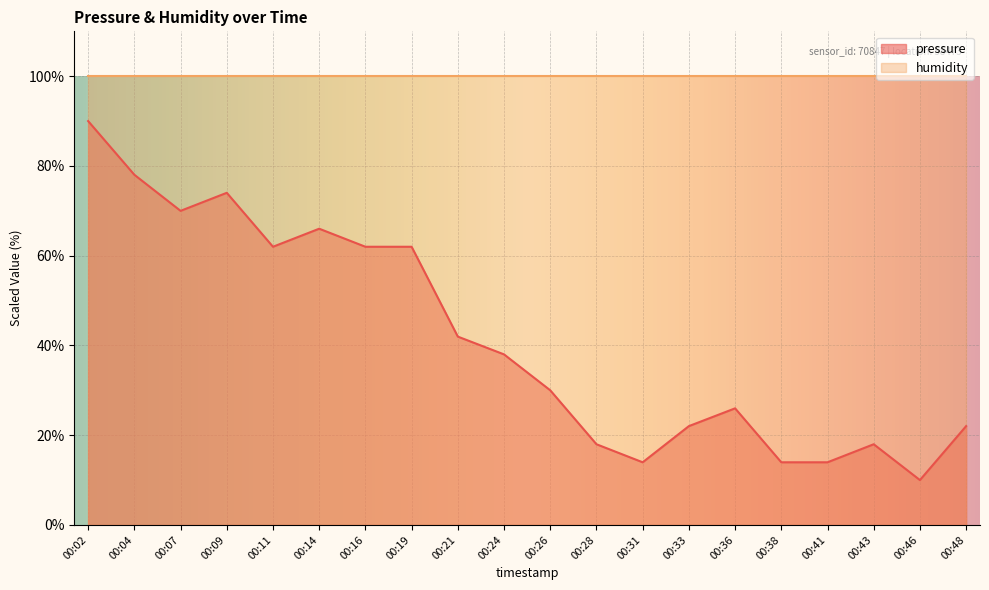

What is the difference between the values at 00:48 and 00:04?

56.0